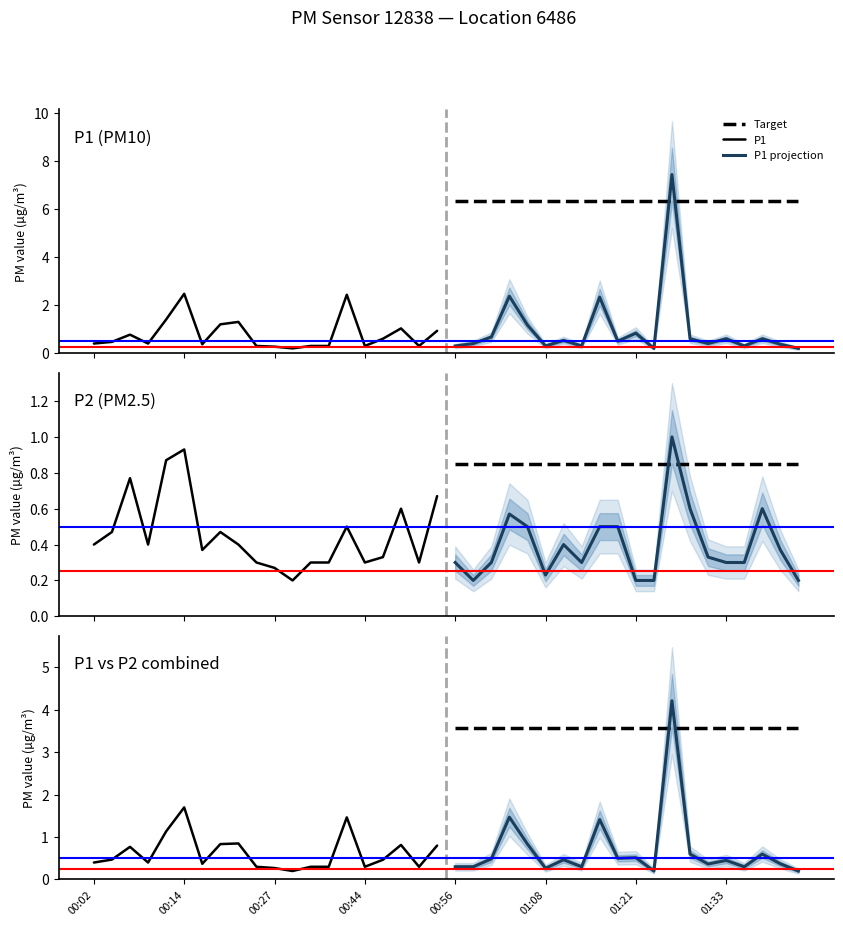

Which category has the lowest value across all series?

00:30